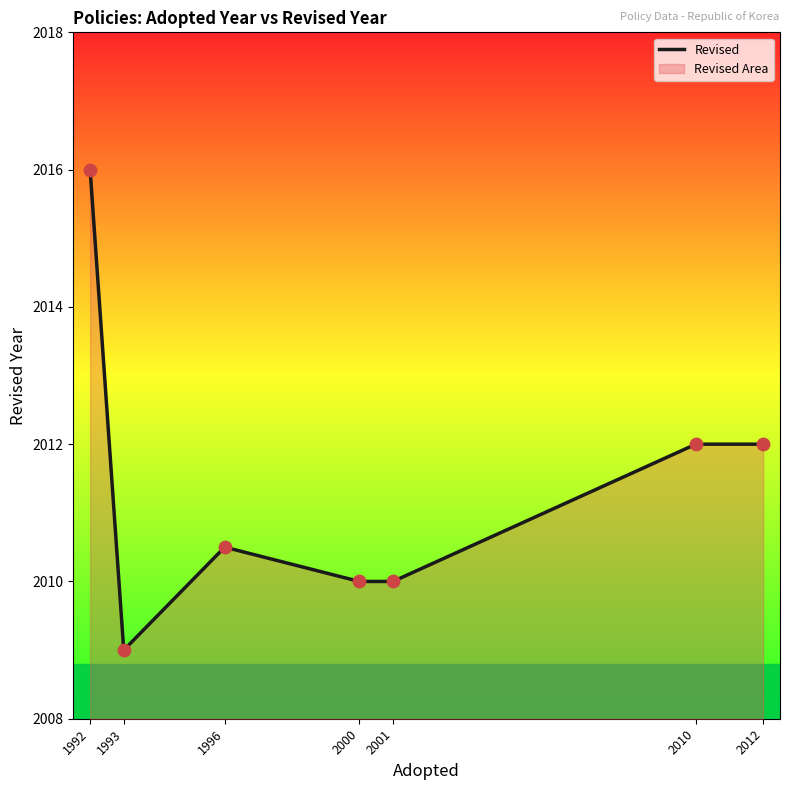

What is the ratio of the value at 2010 to the value at 2000?

1.0